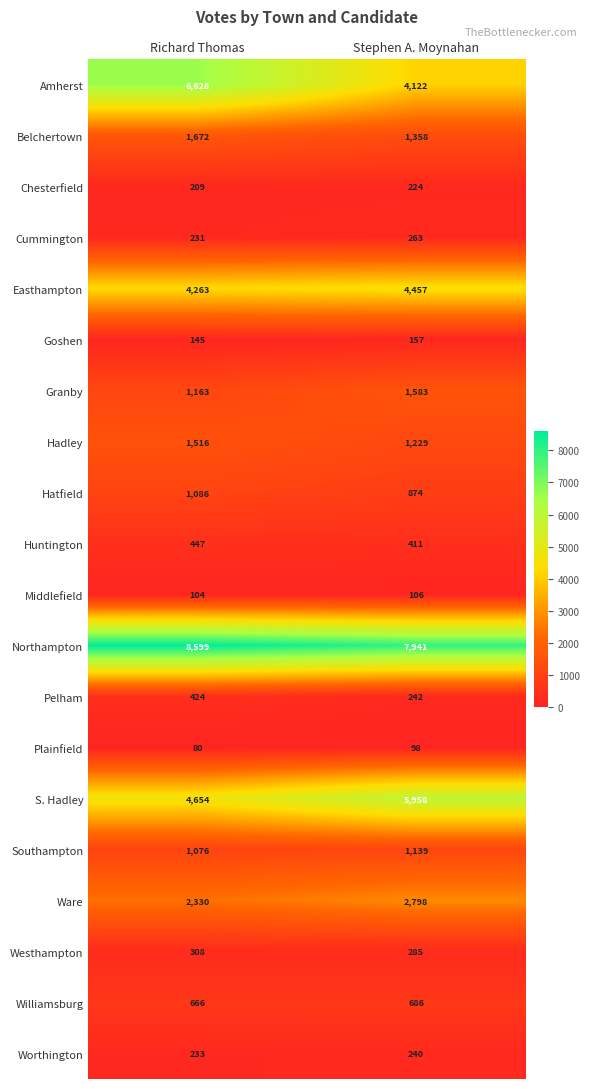

The value of Ware at Richard Thomas is 2330. True or false?

True